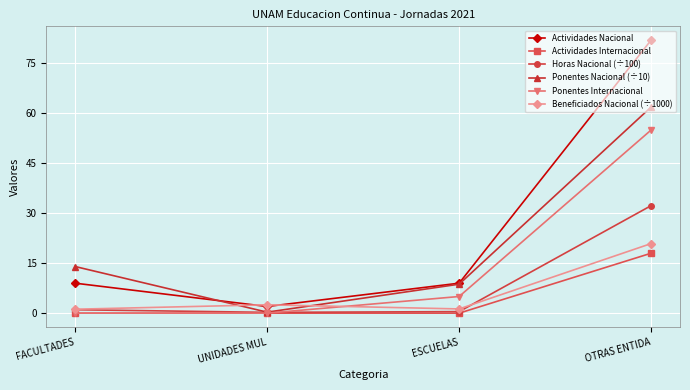

The value of Ponentes Internacional at FACULTADES is 30.7. True or false?

False